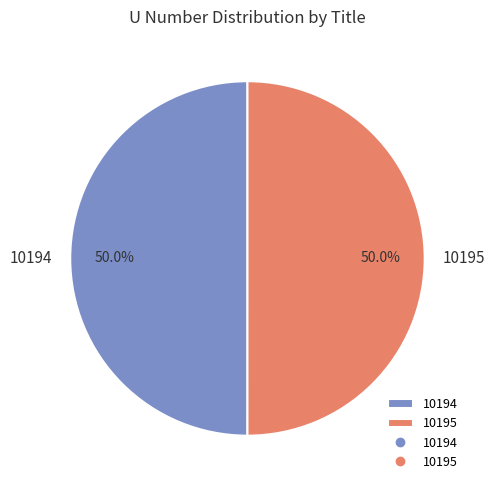

What portion of the pie excludes 10195?

50.0%